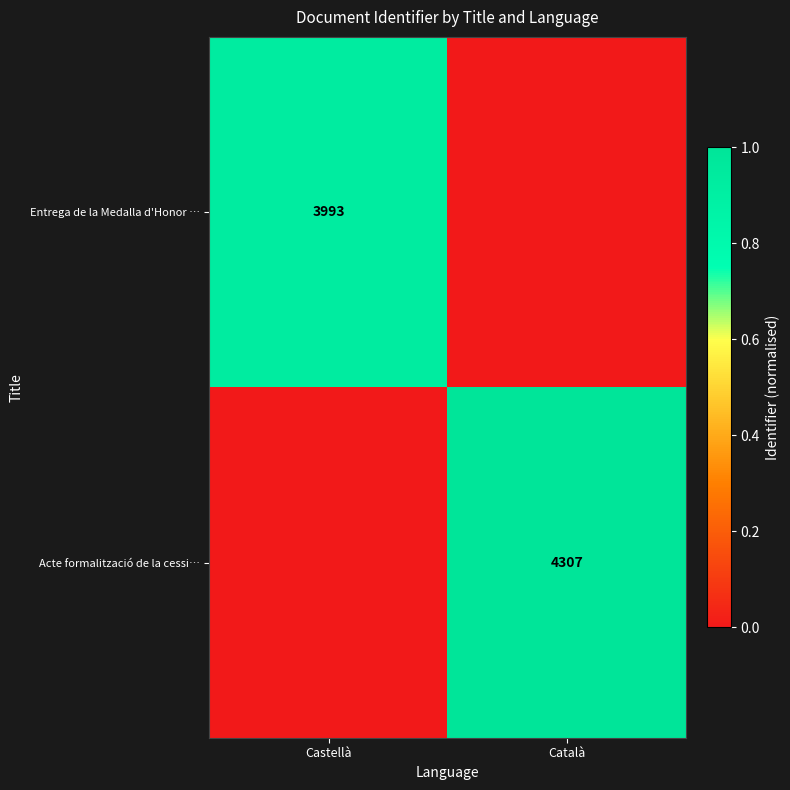

True or false: Acte formalització de la cessi… has a value of 4307 at Català.

True